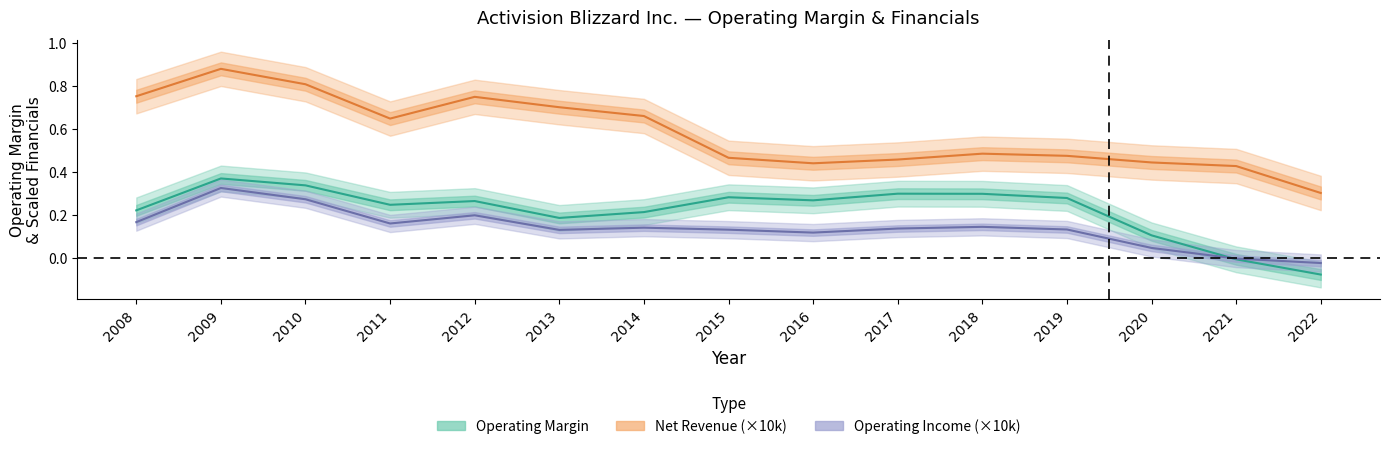

At how many categories does at least one series exceed 0?

15